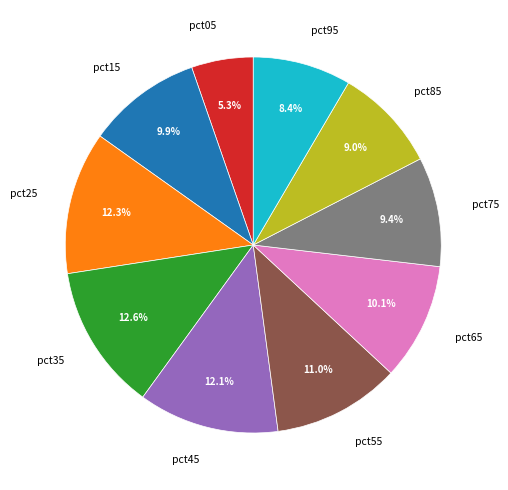

How many segments does this pie chart have?

10